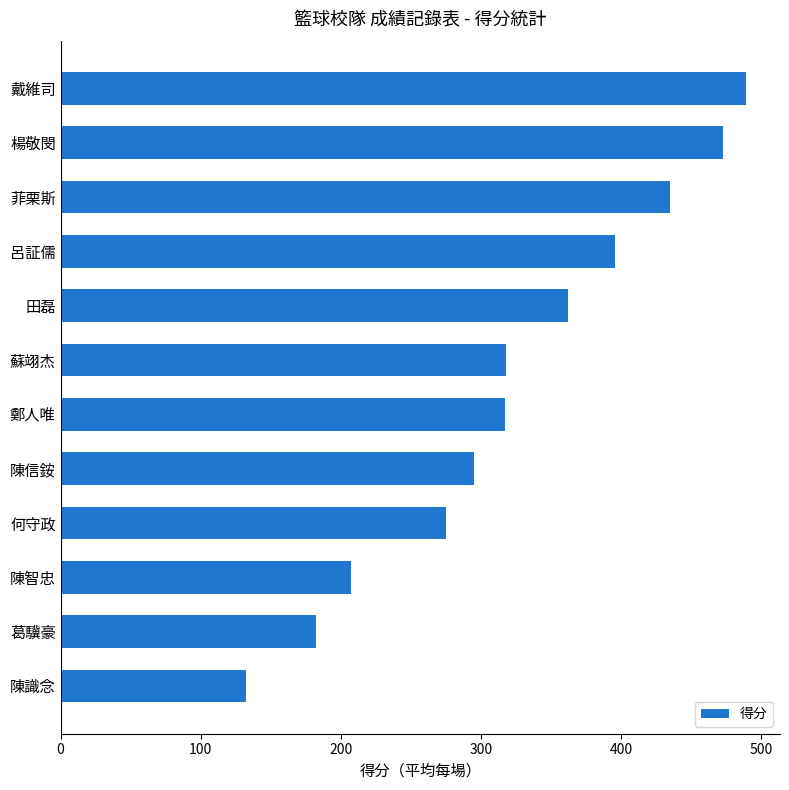

Read the value at 何守政, to the nearest 50.

300